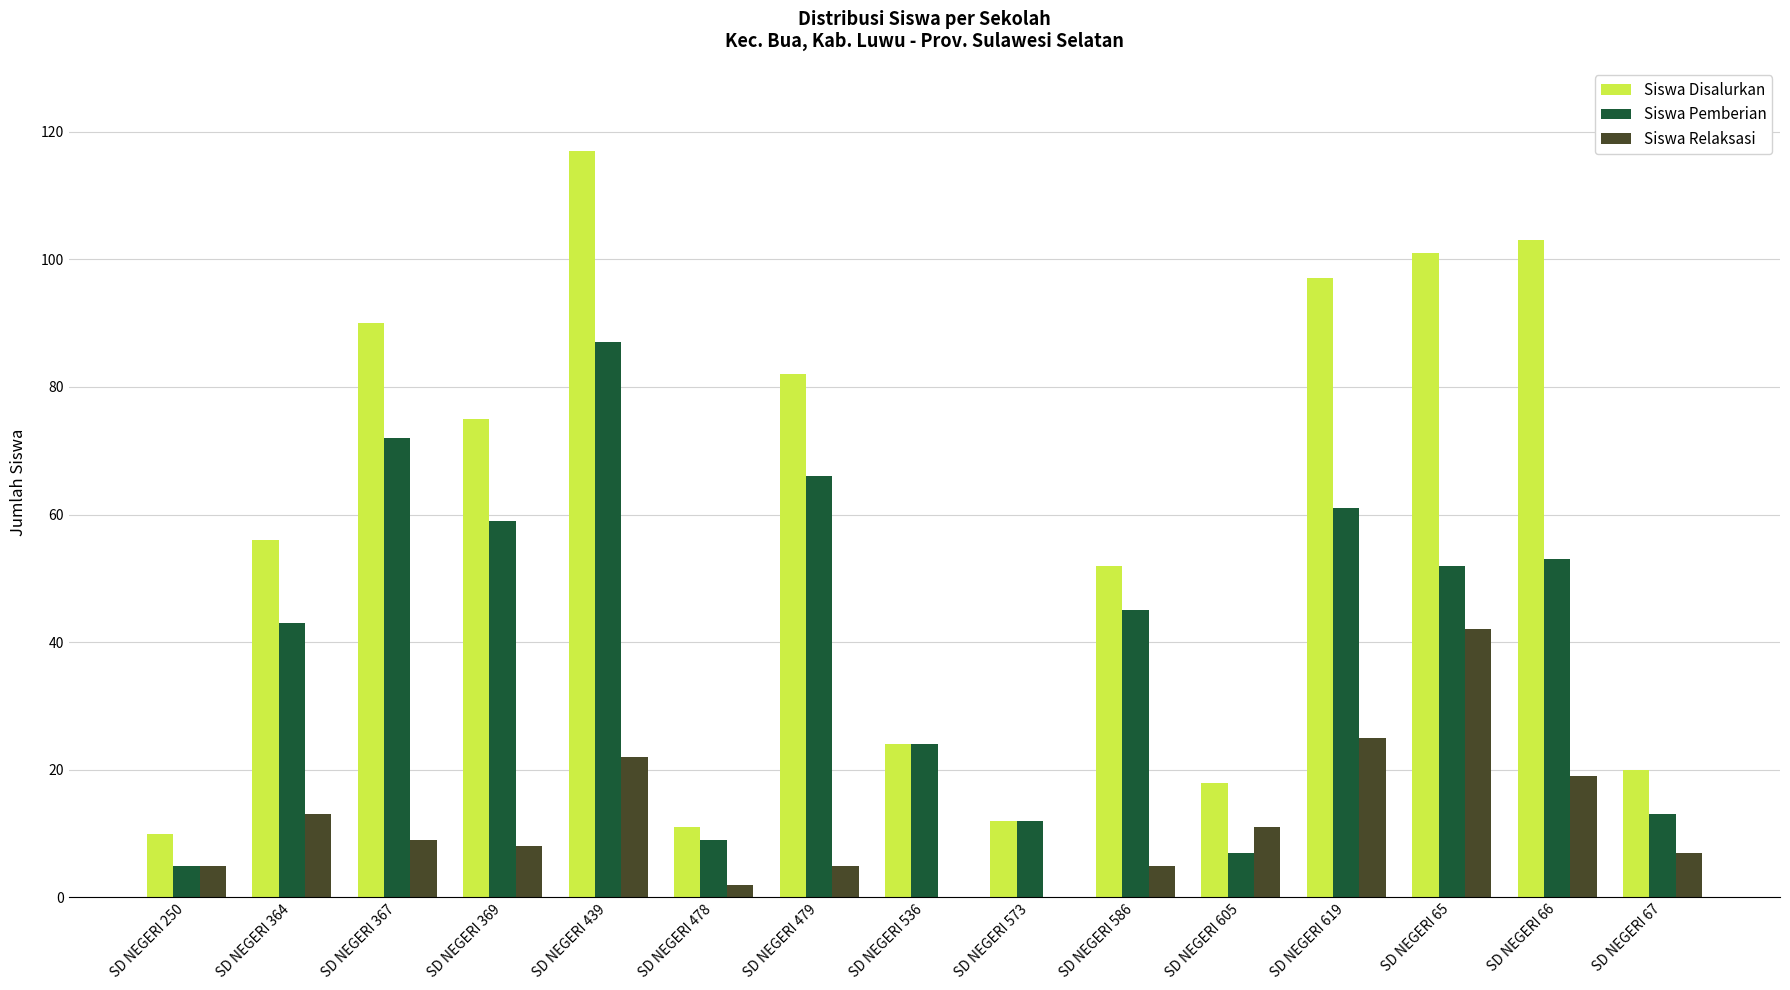

What is the highest value of the Siswa Pemberian series?

87